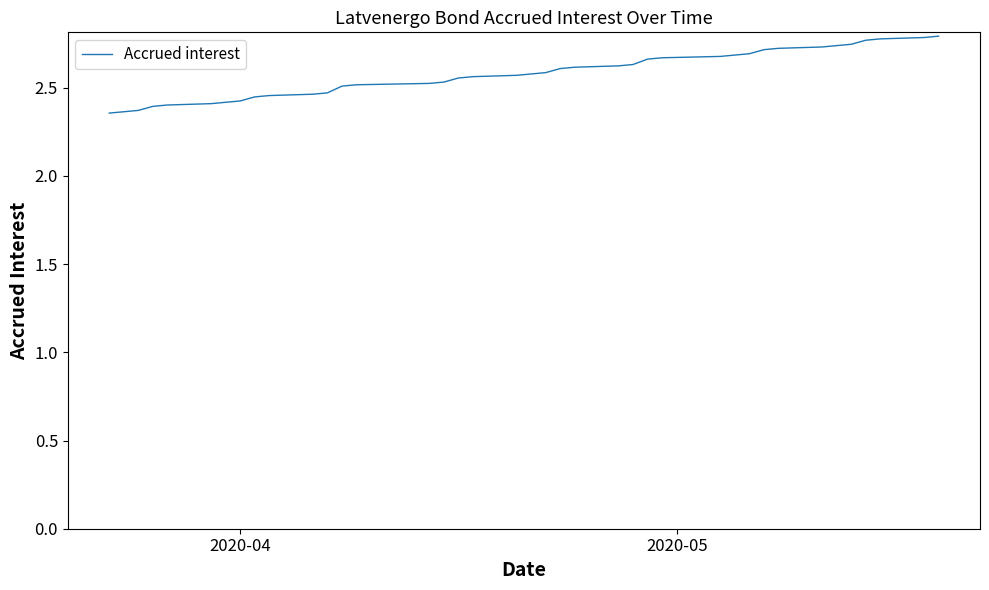

Is it true that the value at 31 is 1.0?

False